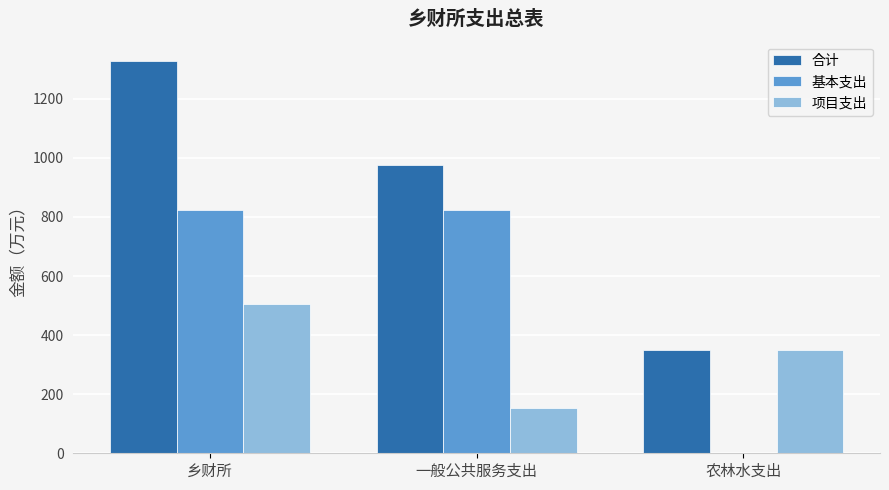

Are the bars grouped side by side (vs. stacked)?

Yes